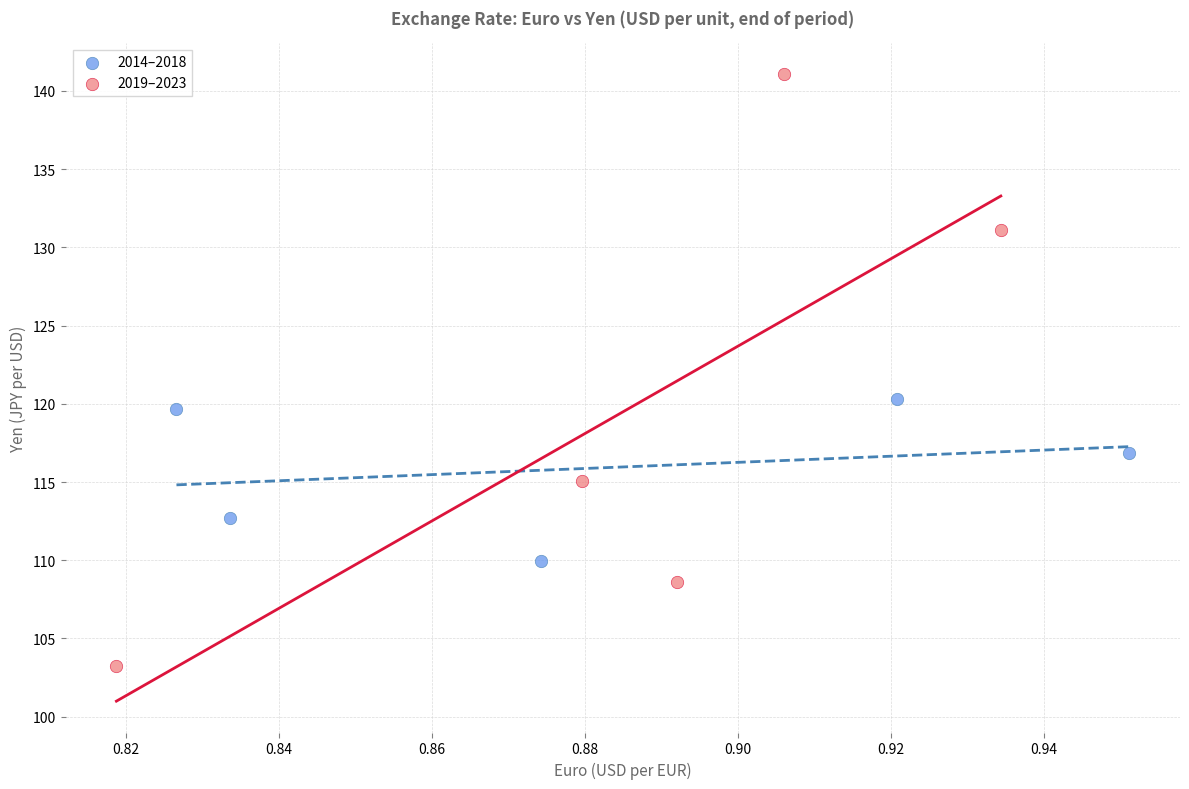

Which series contains the highest Y value?

2019–2023